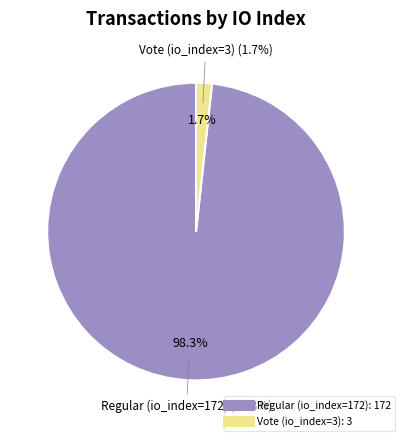

Which category has the smallest portion of the pie?

Vote (io_index=3)